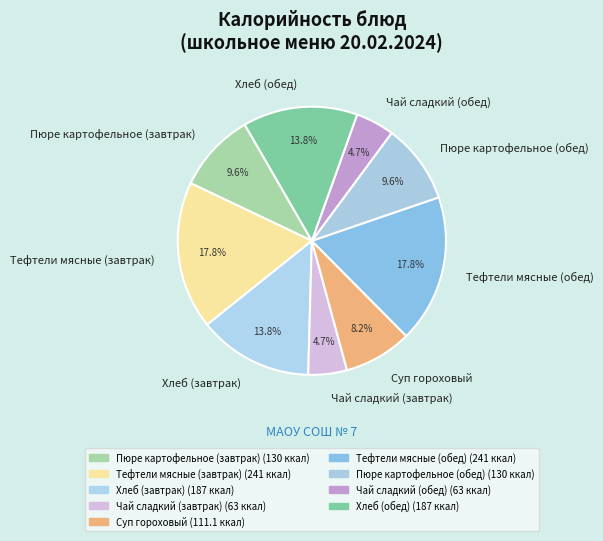

Is Хлеб (завтрак) the majority of the pie?

No